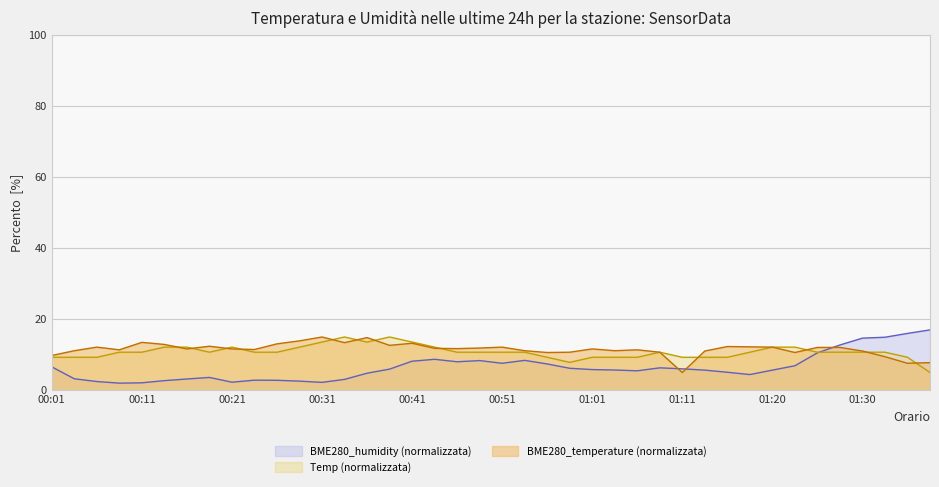

Is the value of BME280_humidity at 00:11 greater than the value of Temp at 00:58?

No